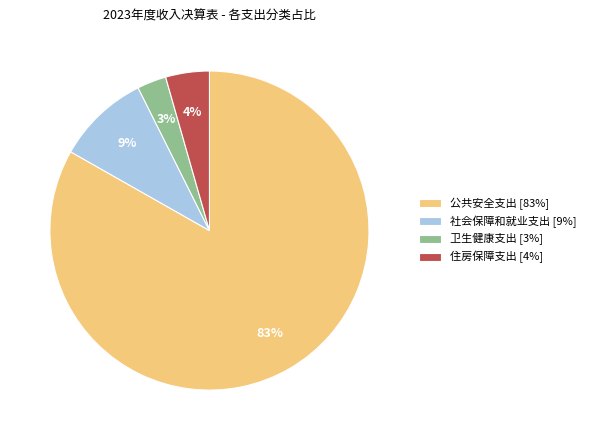

To the nearest percent, what is the difference between the 社会保障和就业支出 [9%] and 住房保障支出 [4%] slice percentages?

5%